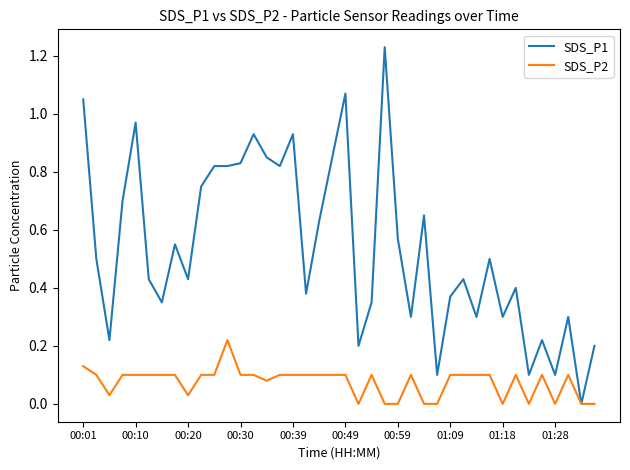

Which series has the largest total across all categories?

SDS_P1